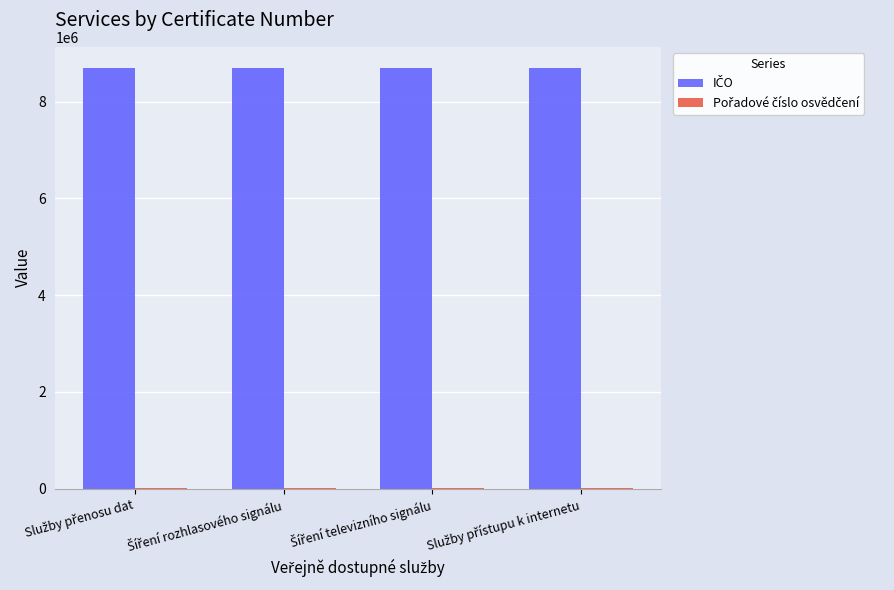

Does the chart contain stacked bars?

No